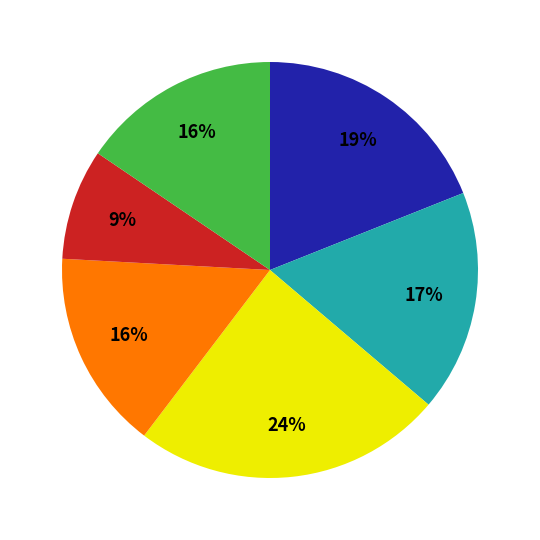

Is there a majority slice in this chart?

No